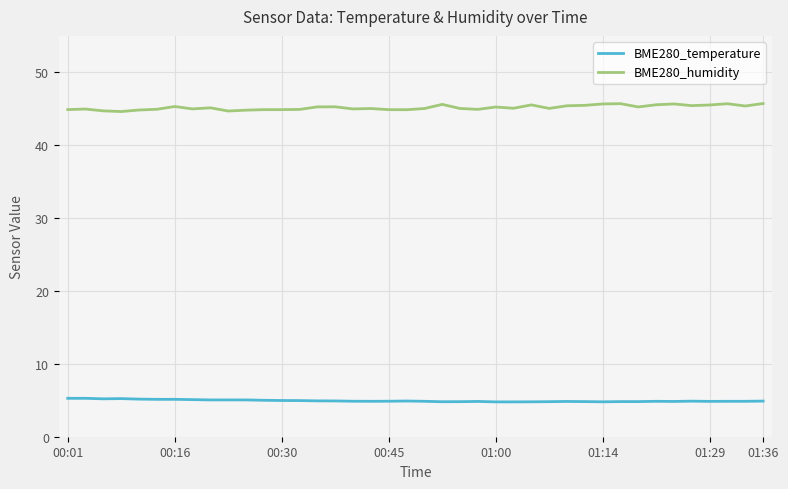

True or false: BME280_temperature and BME280_humidity intersect in this chart.

False